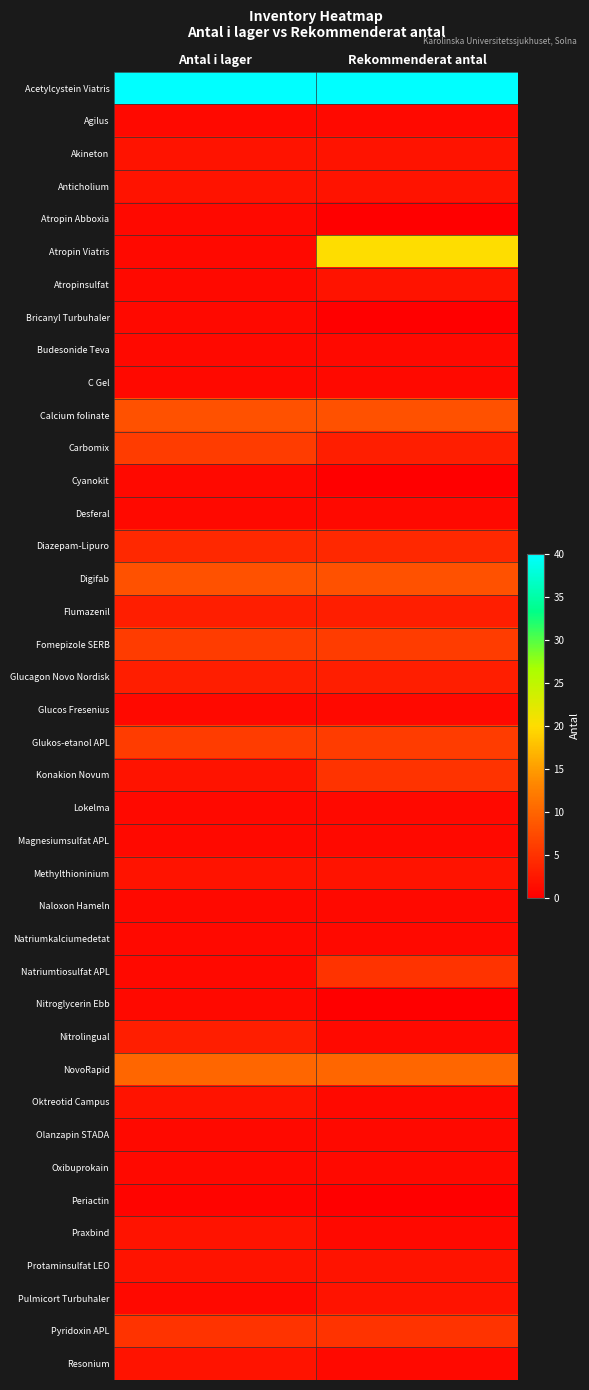

Which series changed the most between Antal i lager and Rekommenderat antal?

Atropin Viatris